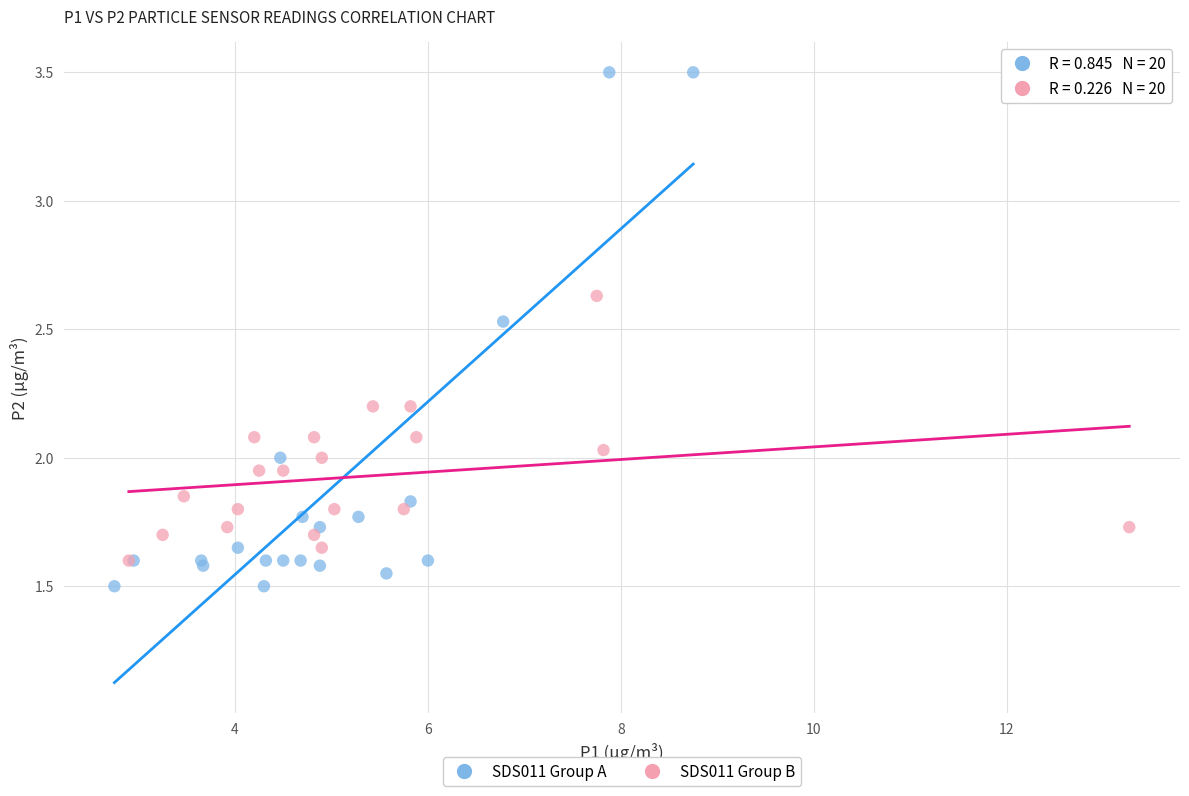

Which series has the widest spread of Y values?

SDS011 Group A